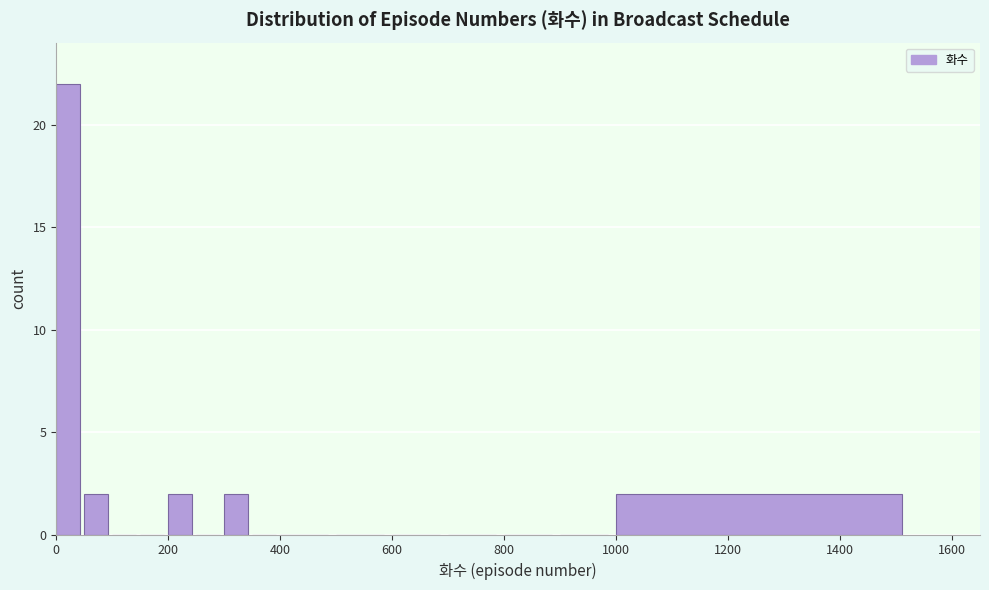

Around what value on the x-axis is the tallest bar? Give the approximate position of its centre, as read against the axis.

20